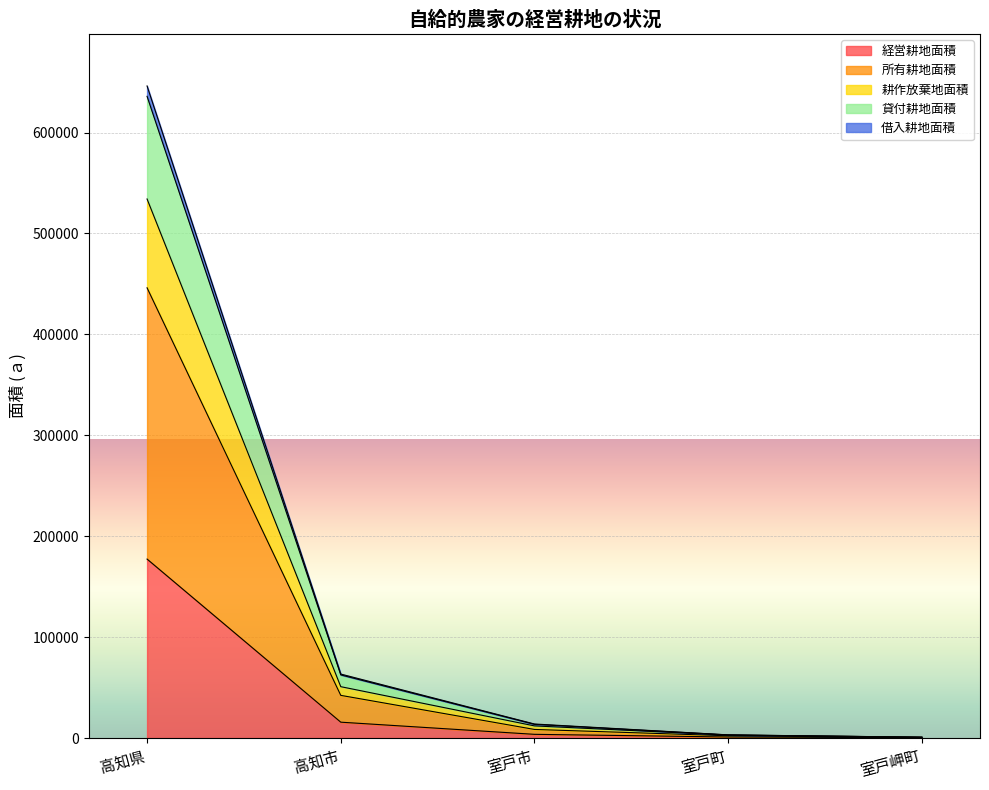

True or false: 所有耕地面積 and 借入耕地面積 cross at least once.

False